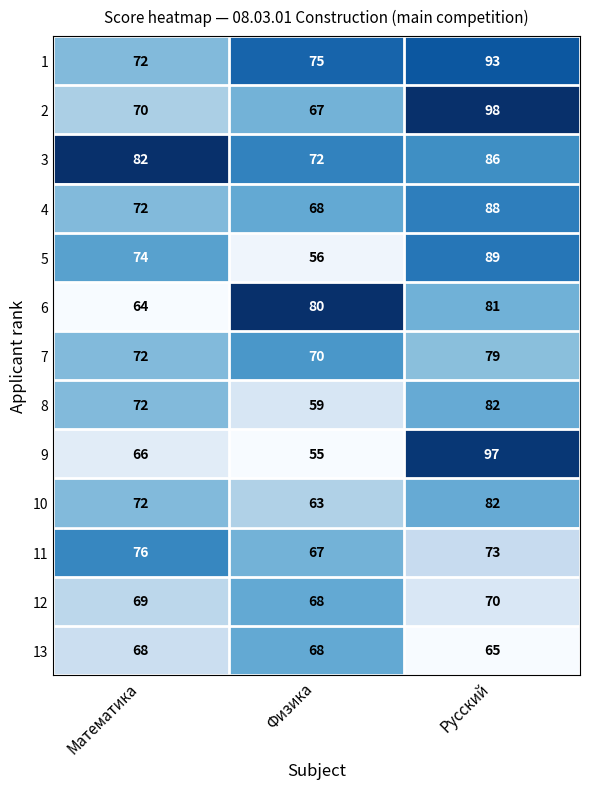

What is the sum of all 9 values?

218